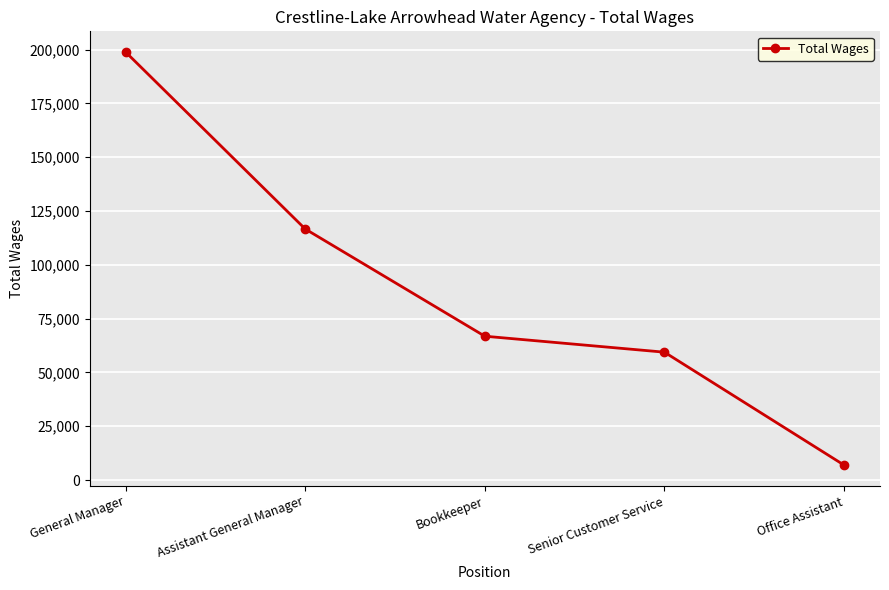

Is this an area chart (filled region under the line)?

No